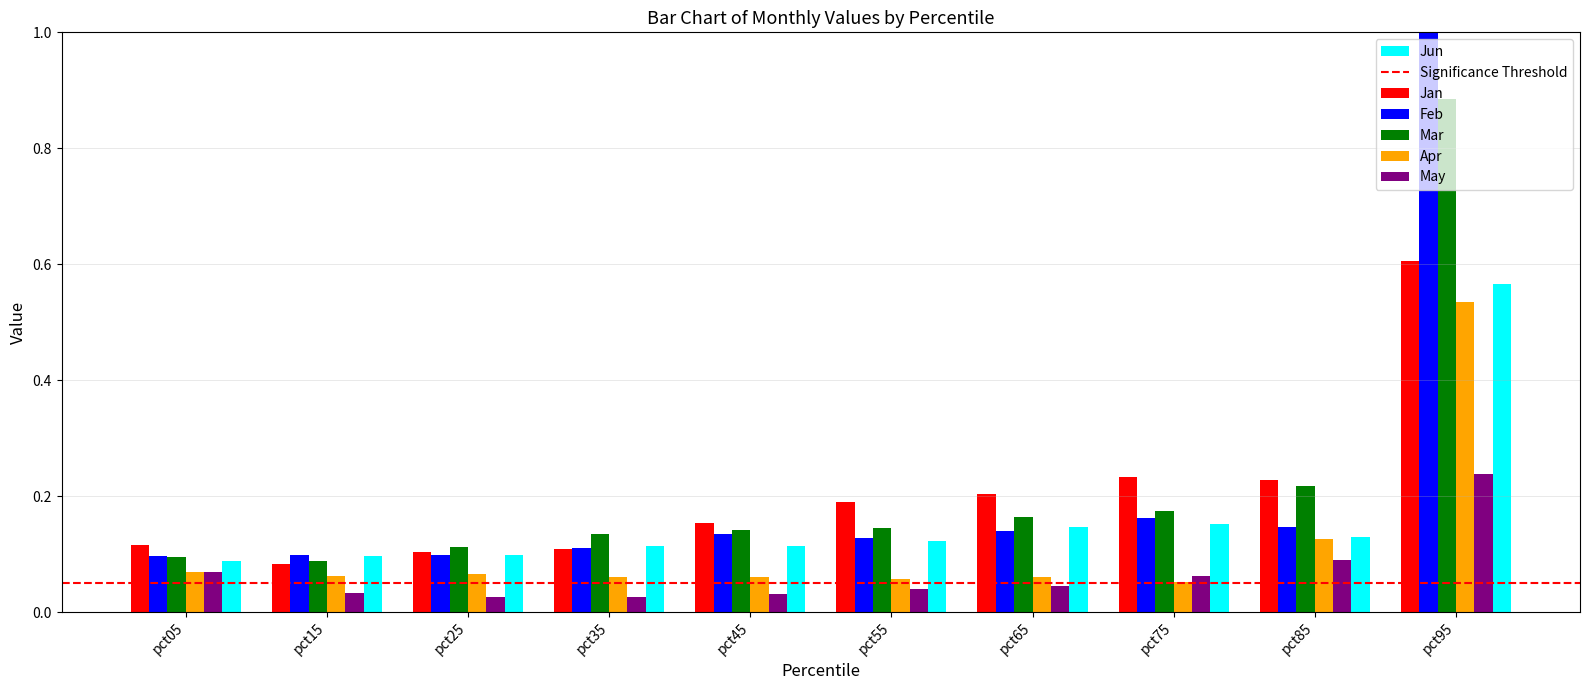

Which category has the lowest value across all series?

pct25